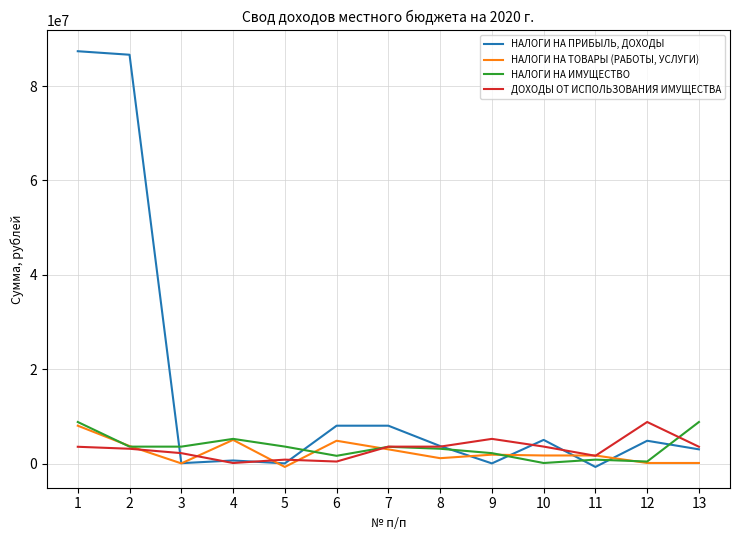

Which series has the largest total across all categories?

НАЛОГИ НА ПРИБЫЛЬ, ДОХОДЫ